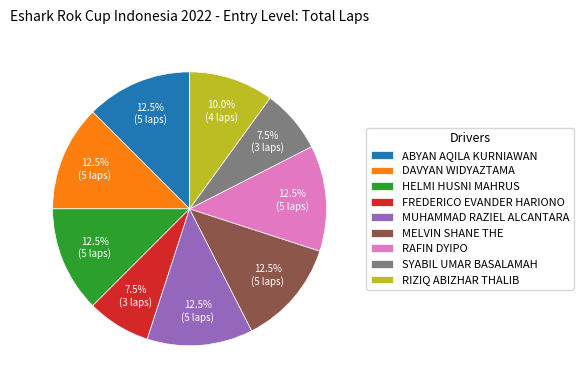

Count the number of slices in the pie.

9